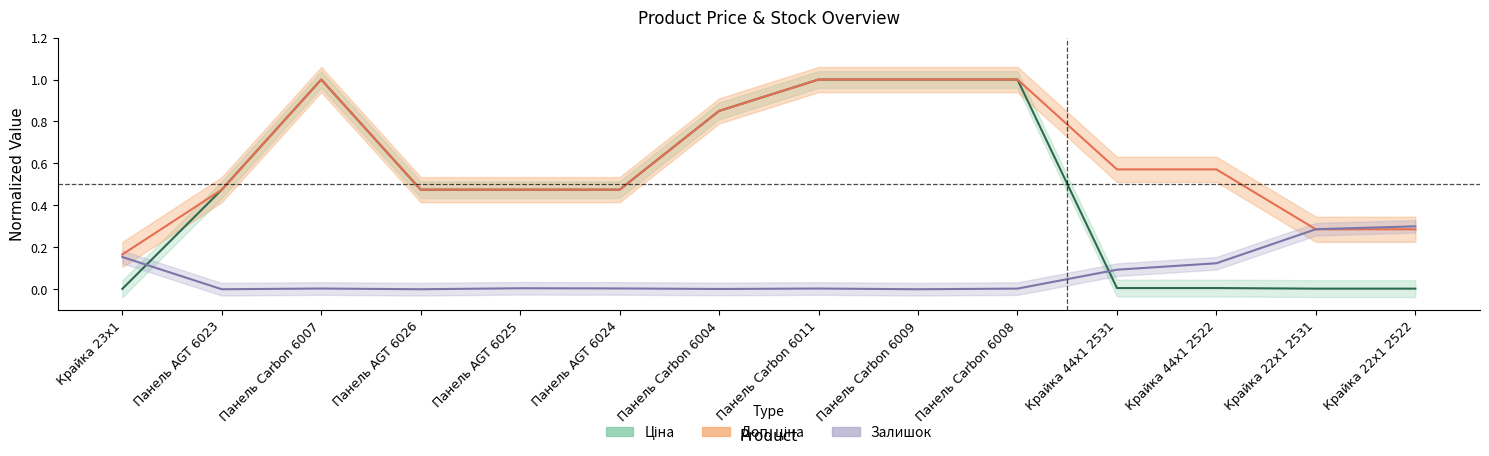

True or false: Ціна has more than 2 interior local peaks.

False